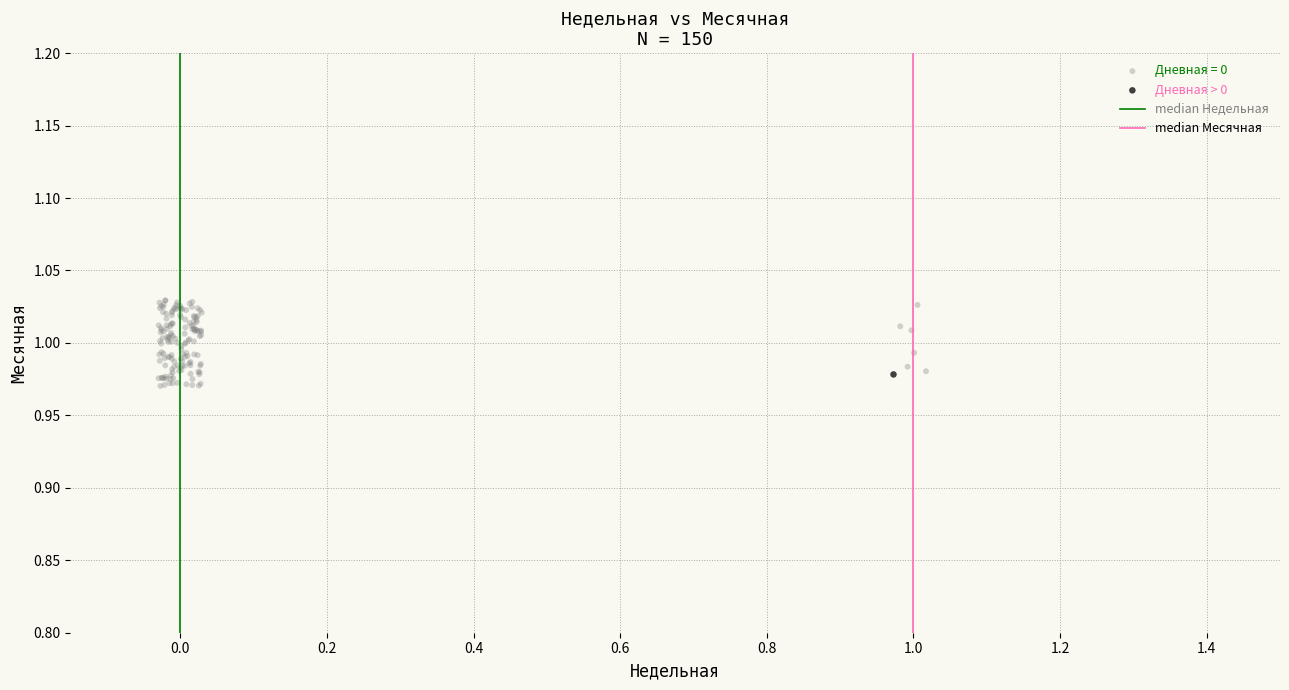

Which series reaches the minimum Y coordinate?

Дневная = 0